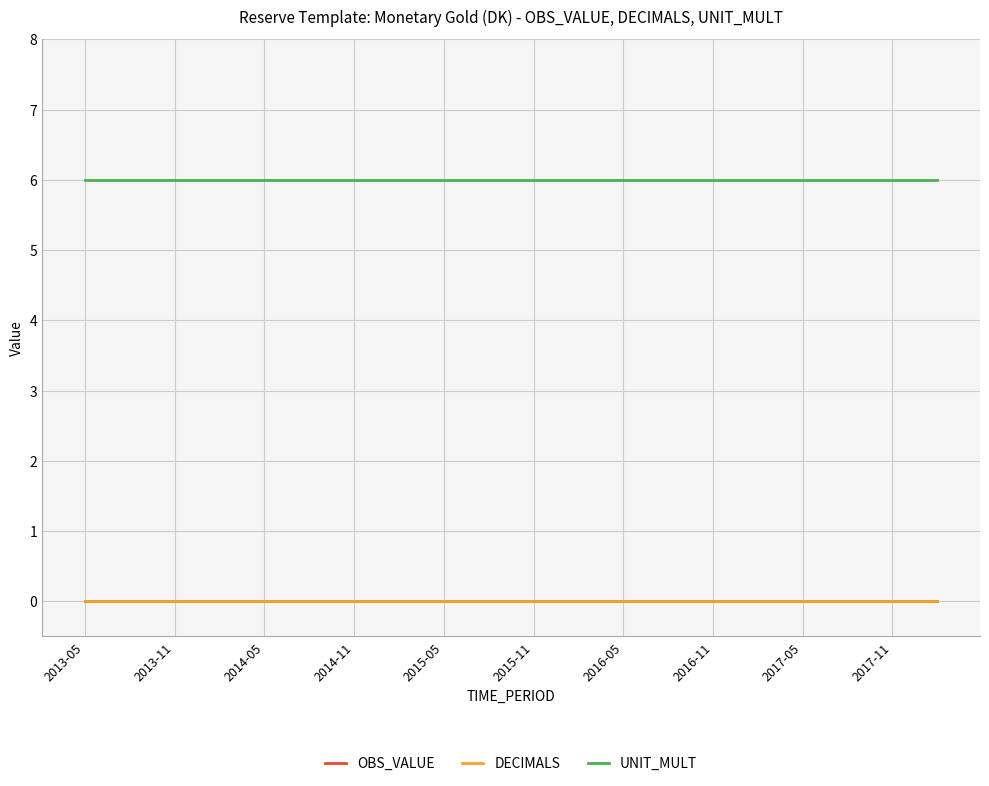

Does the chart have visible grid lines?

Yes